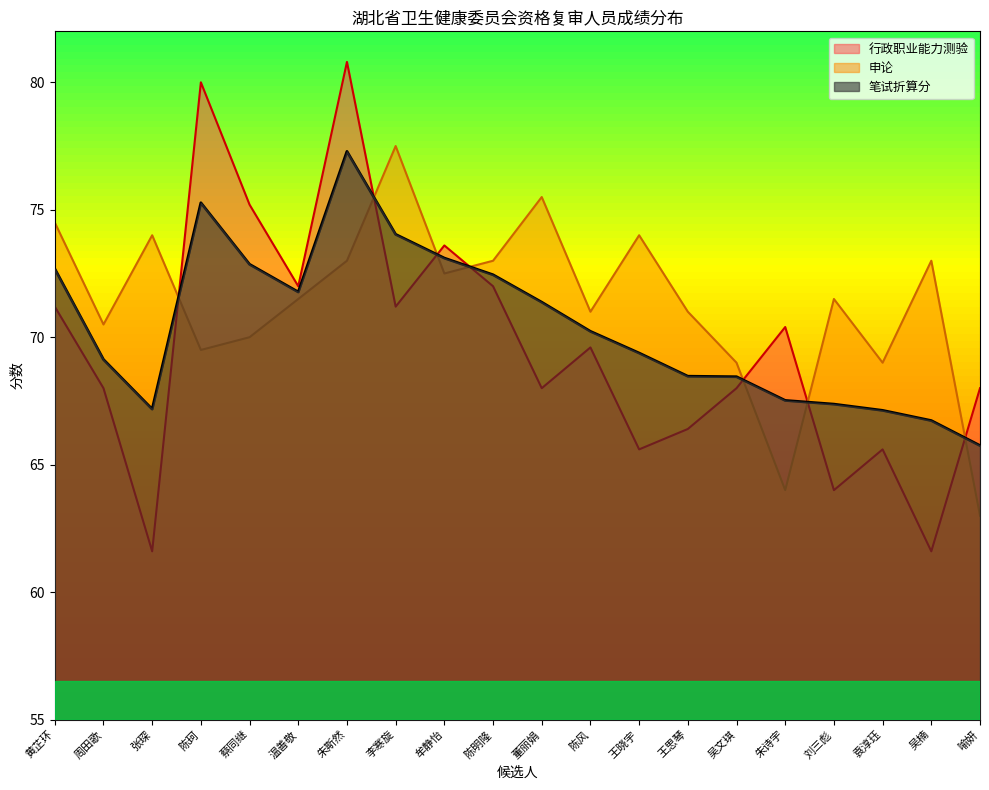

List the series in order of their peak value, lowest first.

笔试折算分, 申论, 行政职业能力测验